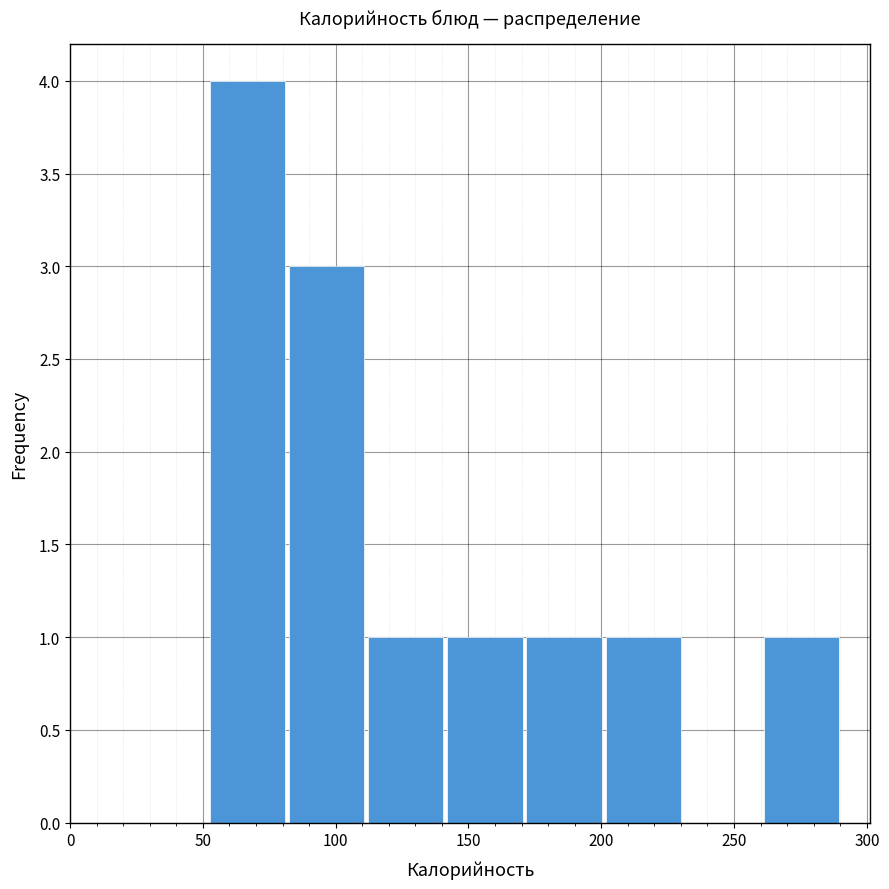

Reading left to right, transcribe this chart: for each bar, give the range it covers on the x-axis and its height. Neither the bar edges nor the heights are printed on the chart, so give them approximately, as read against the axes.

50 to 80: 4
80 to 110: 3
110 to 140: 1
140 to 170: 1
170 to 200: 1
200 to 230: 1
230 to 260: 0
260 to 290: 1